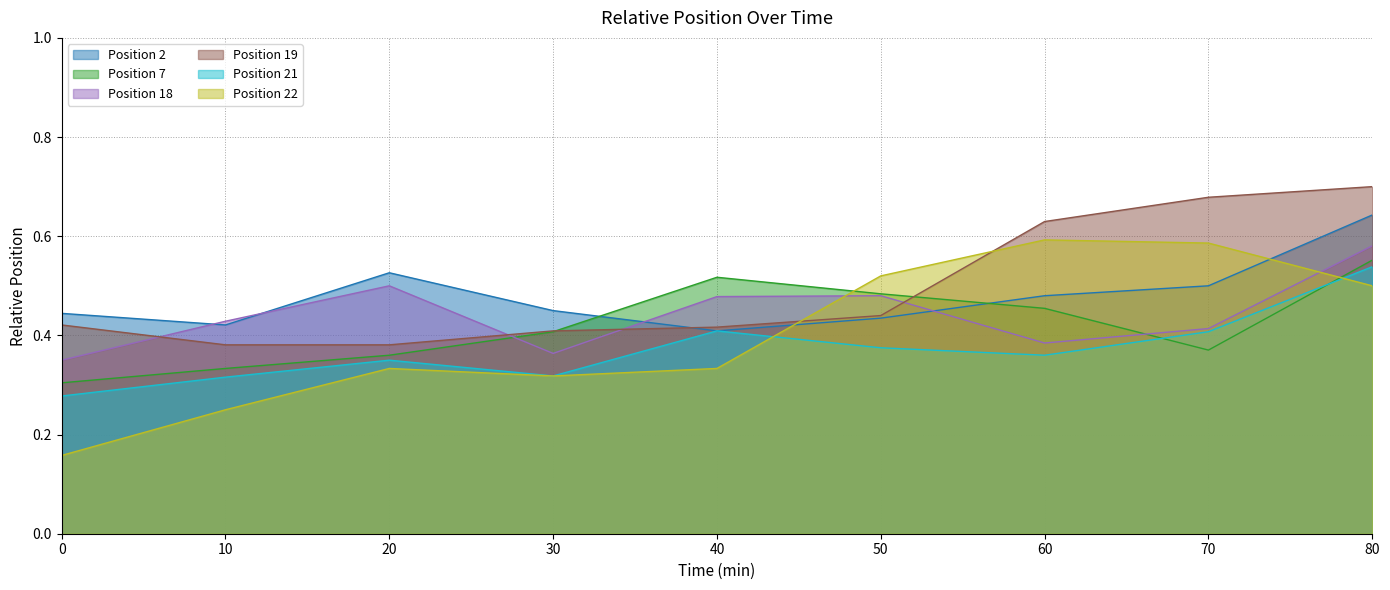

True or false: Position 7 has more than 1 points higher than both neighbors.

False